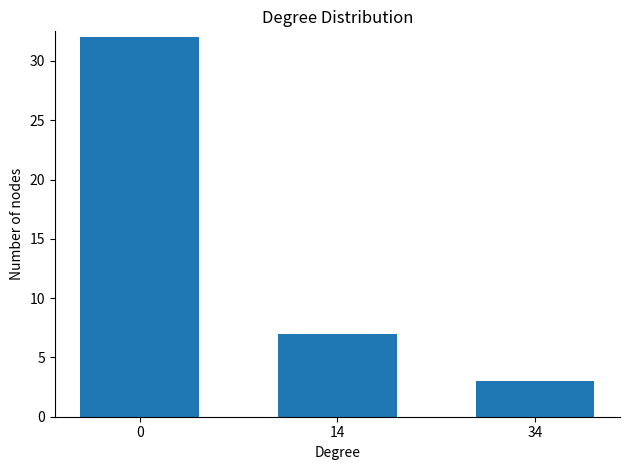

Reading left to right, extract all data points from this chart.

32	7	3